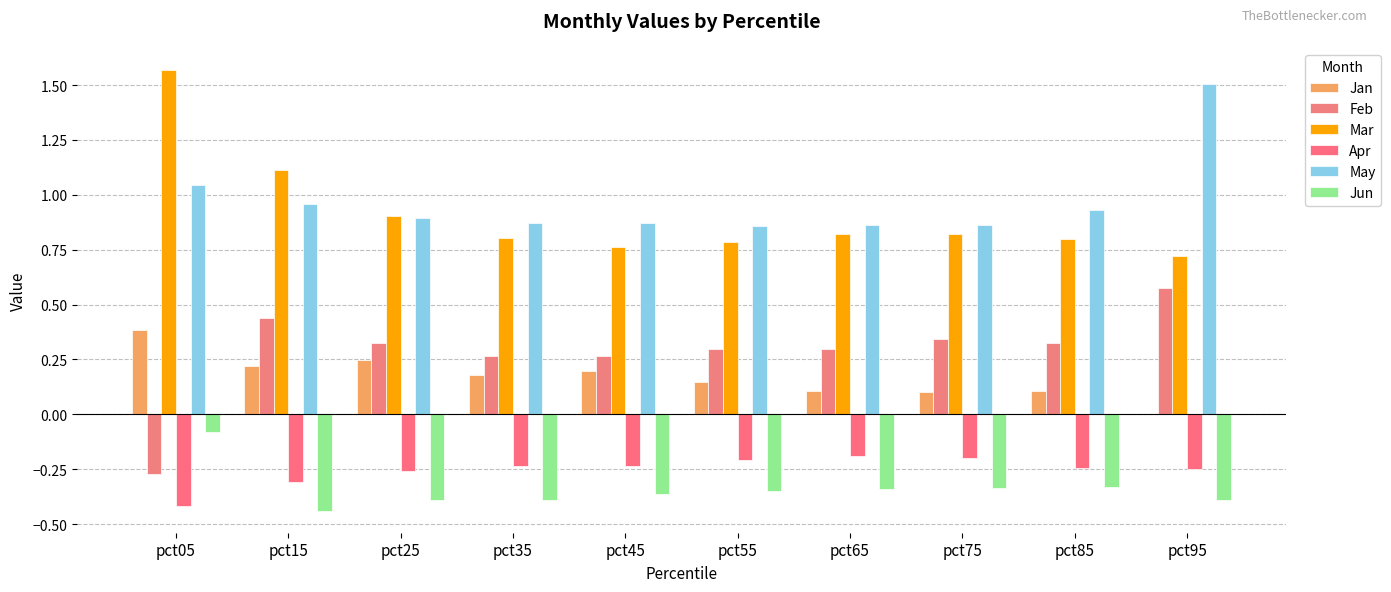

The value of Jun at pct45 is -0.4. True or false?

True